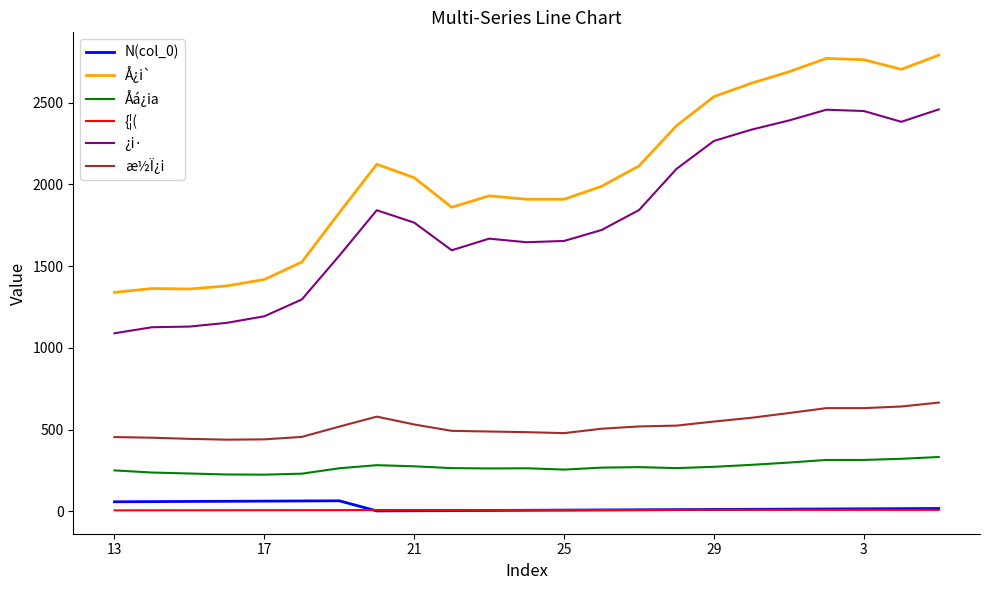

Which series has the largest total across all categories?

Å¿i`